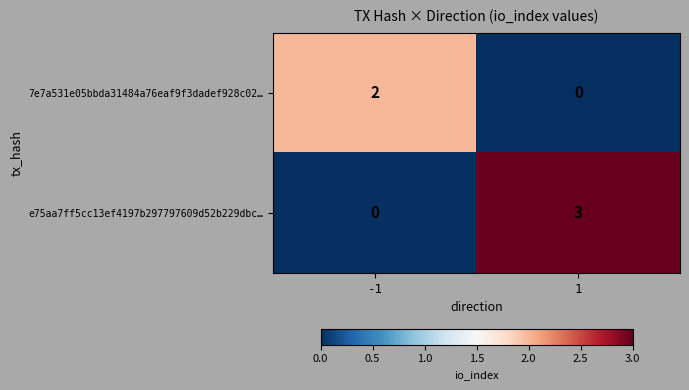

How many values in 7e7a531e05bbda31484a76eaf9f3dadef928c02… are above zero?

1